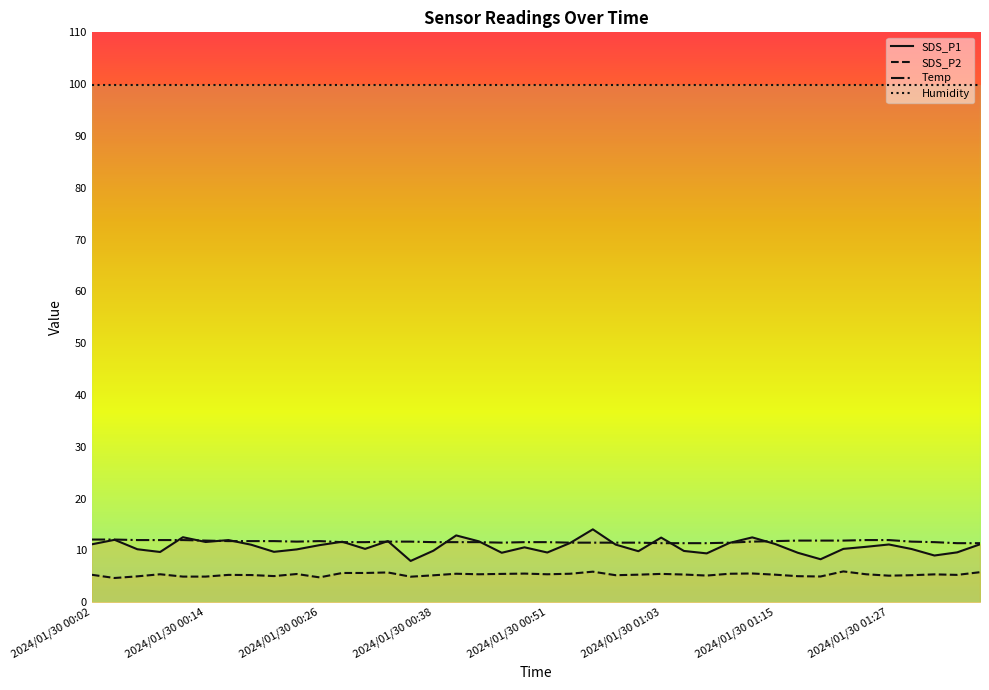

The value of SDS_P1 at 2024/01/30 00:58 is 16.5. True or false?

False